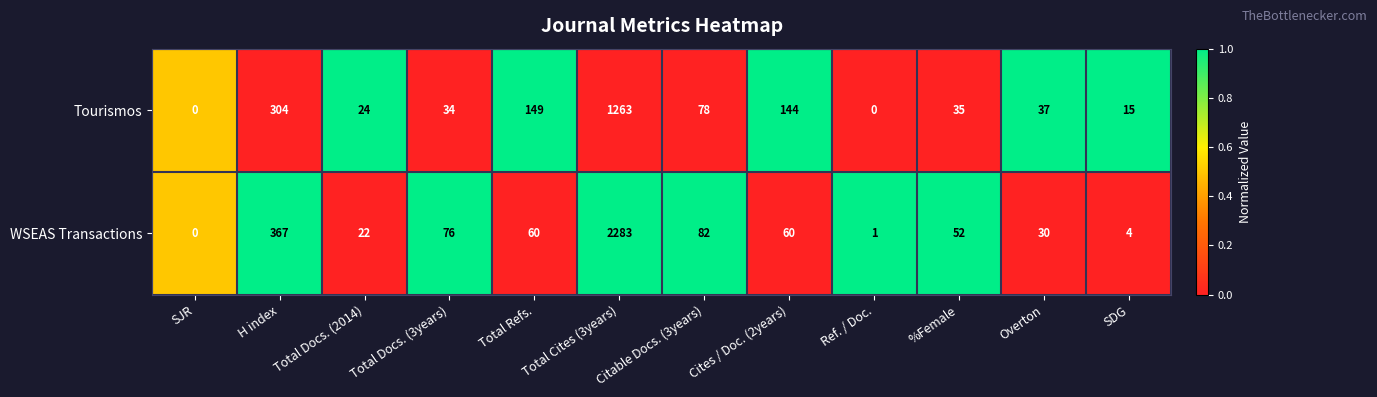

What is the total value across all series at Cites / Doc. (2years)?

204